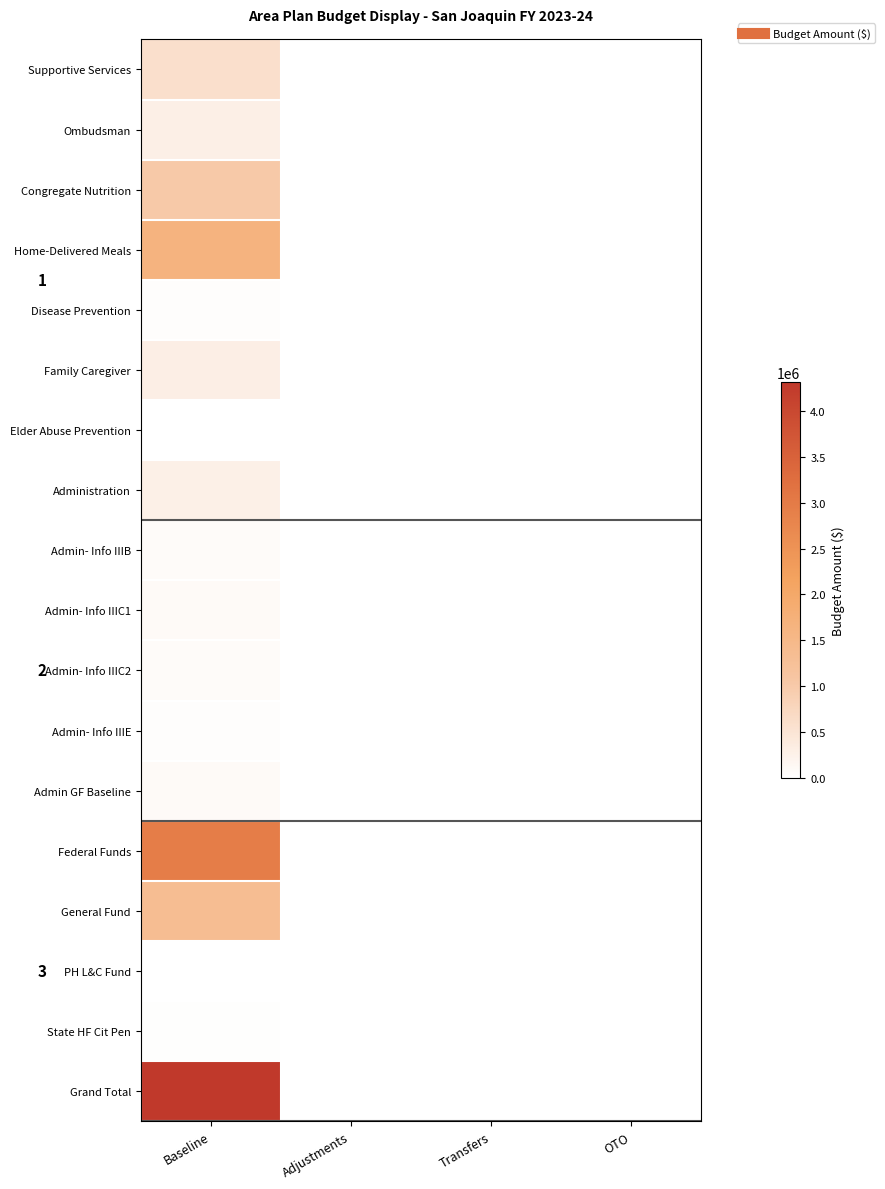

The value of Family Caregiver at Adjustments is 0. True or false?

True